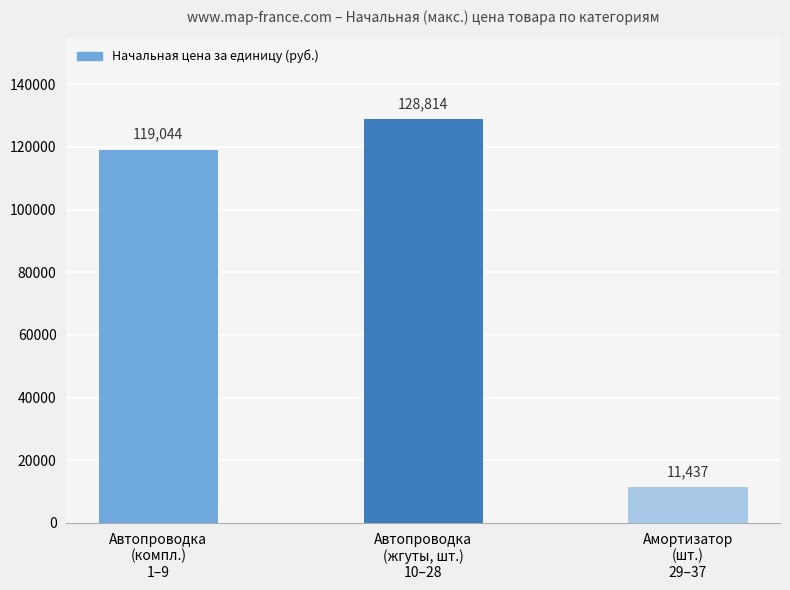

Are the bars grouped side by side (vs. stacked)?

No